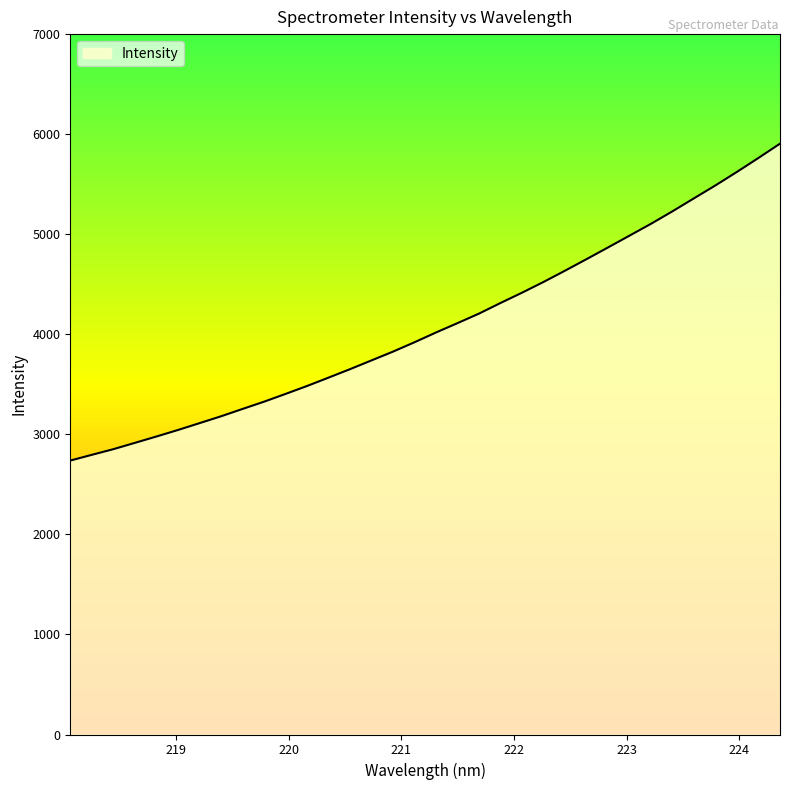

What is the minimum value shown in the chart?

2737.8